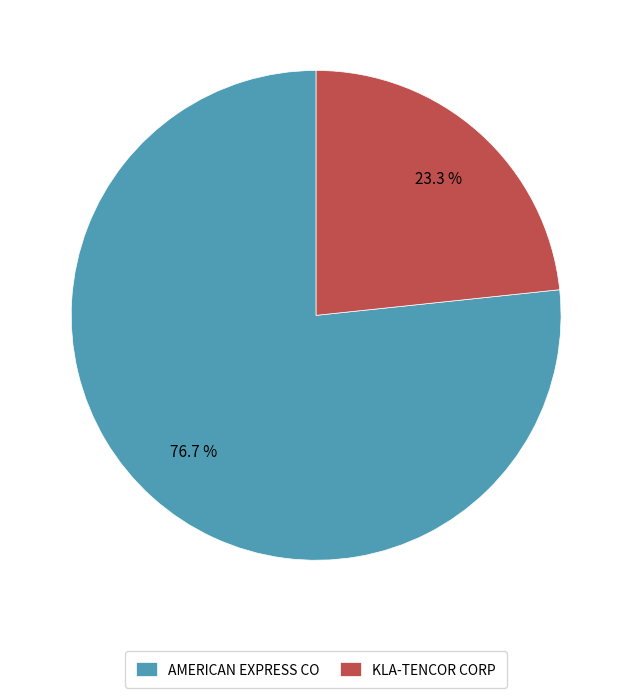

What percentage is NOT represented by KLA-TENCOR CORP?

76.7%